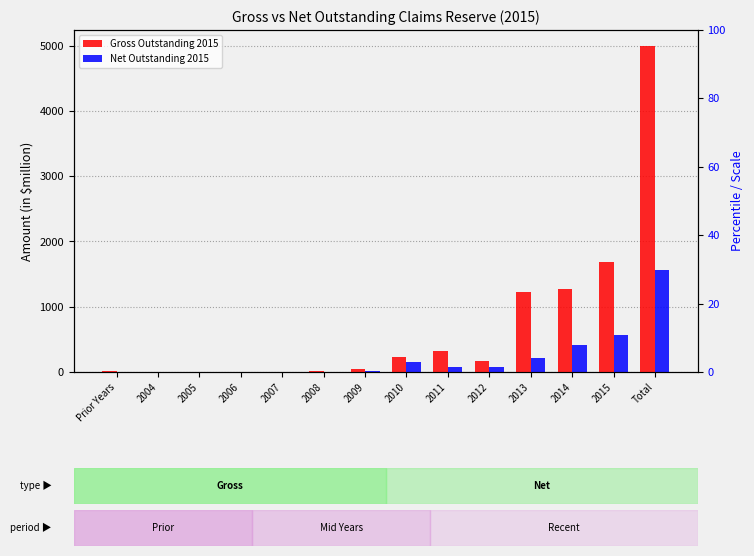

How many bars are there in each group?

2